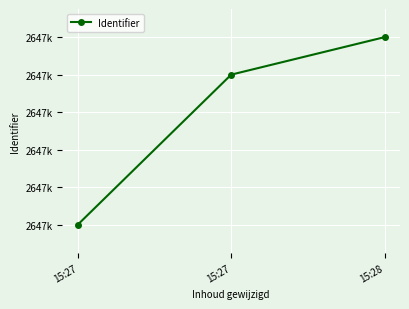

Which has a higher value, 15:28 or 15:27?

15:28